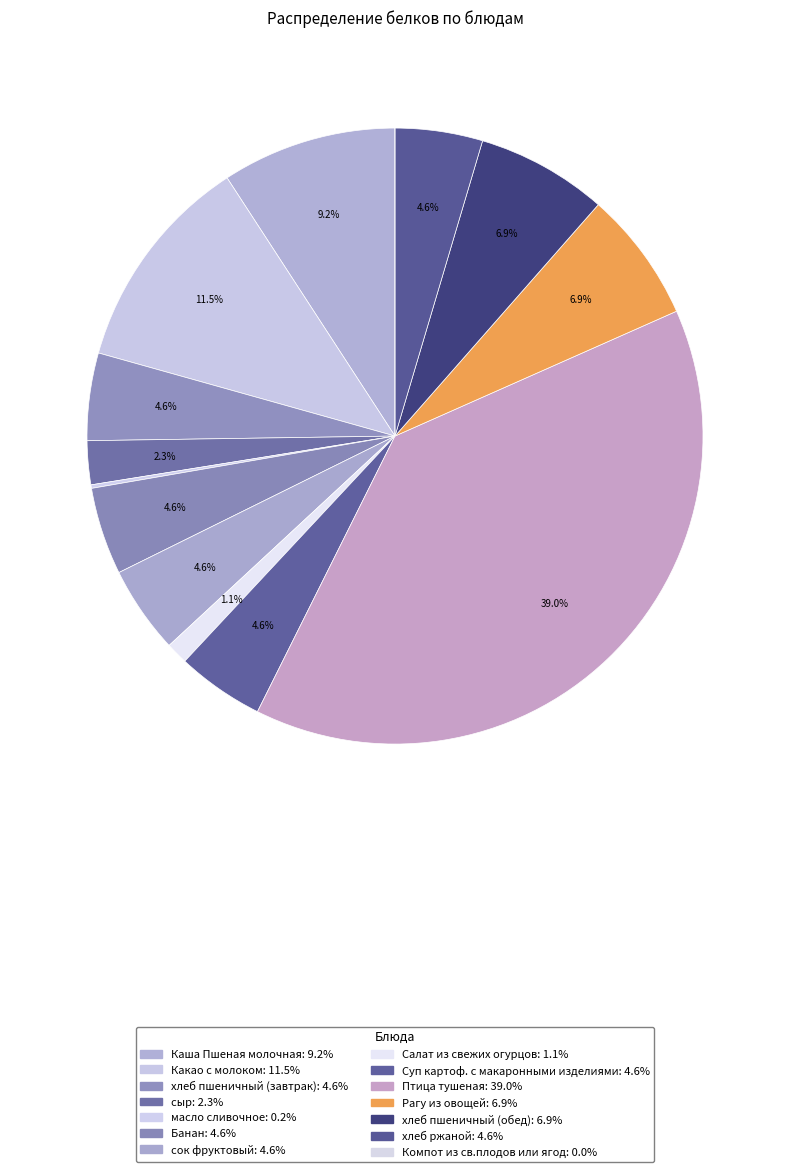

Do масло сливочное and Банан together represent more than half of the pie?

No